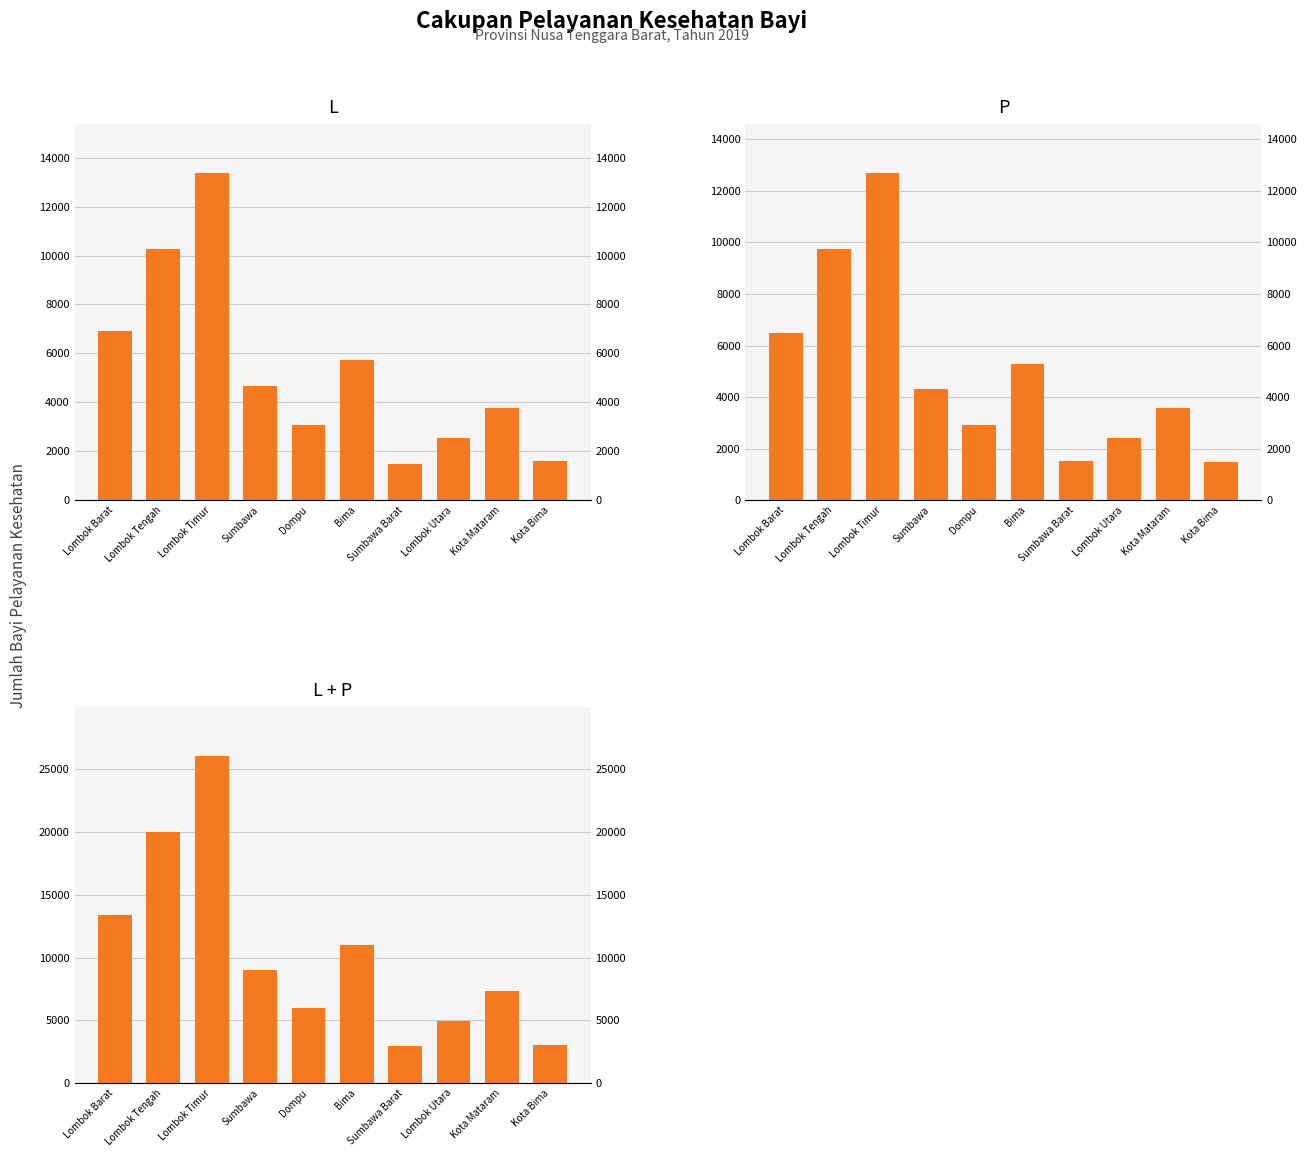

At Lombok Barat, list the series in order from largest to smallest.

L + P, L, P